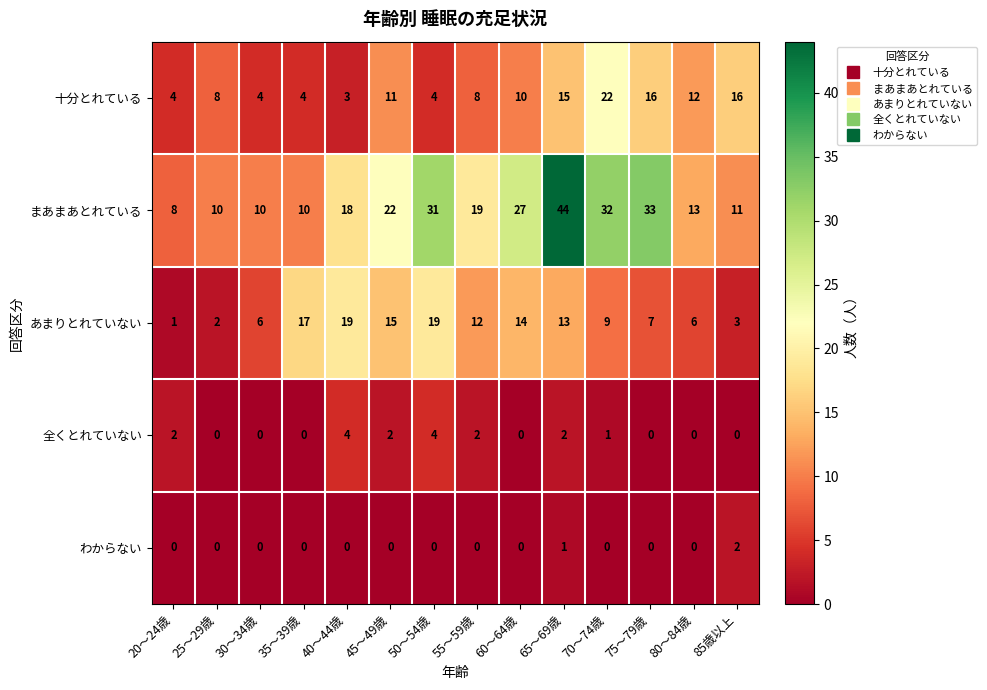

Between 40～44歳 and 60～64歳, which series saw the biggest shift?

まあまあとれている